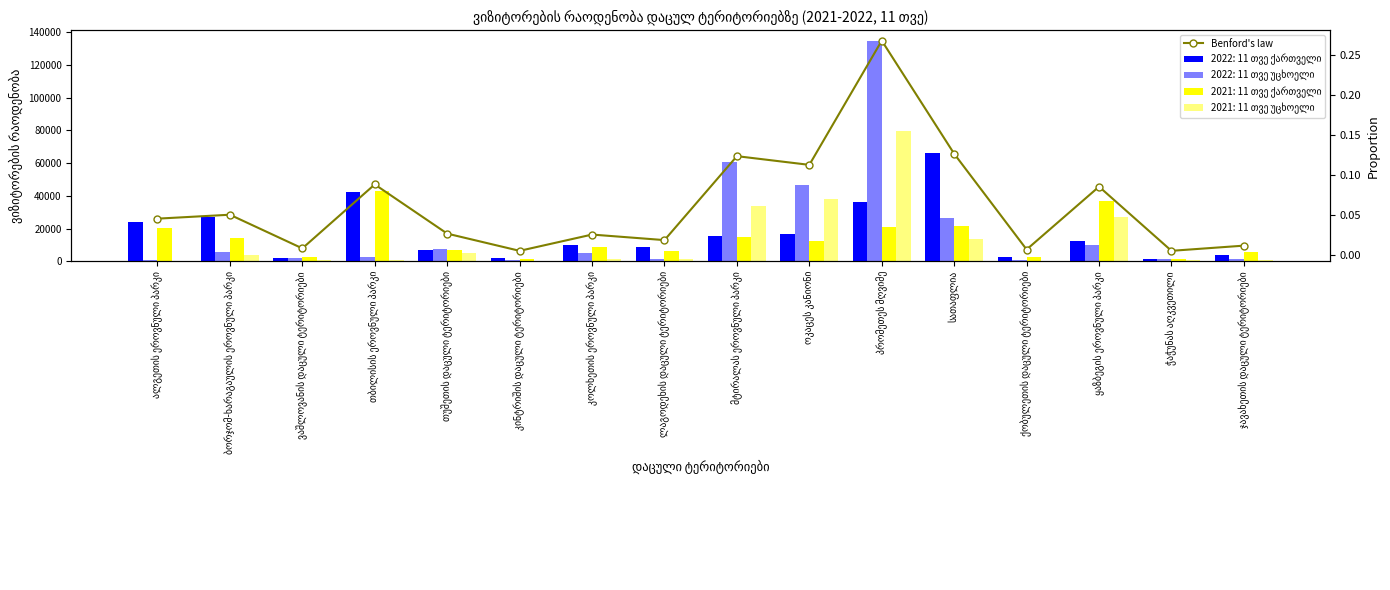

The value at ვაშლოვანის დაცული ტერიტორიები is 0.0. True or false?

True